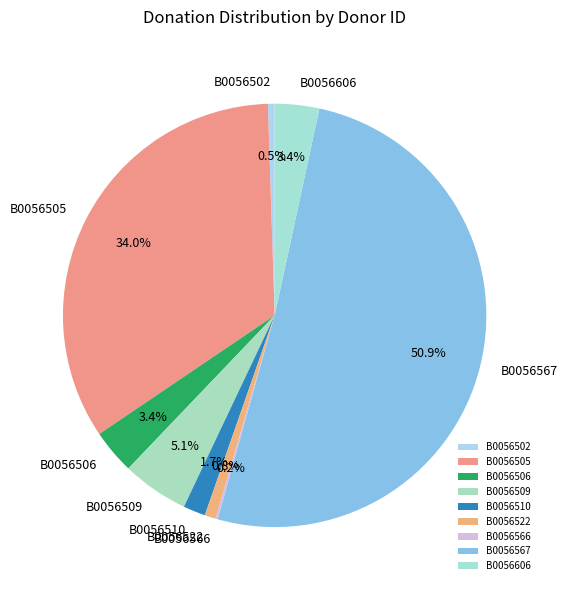

To the nearest percent, what is the average slice percentage?

11%